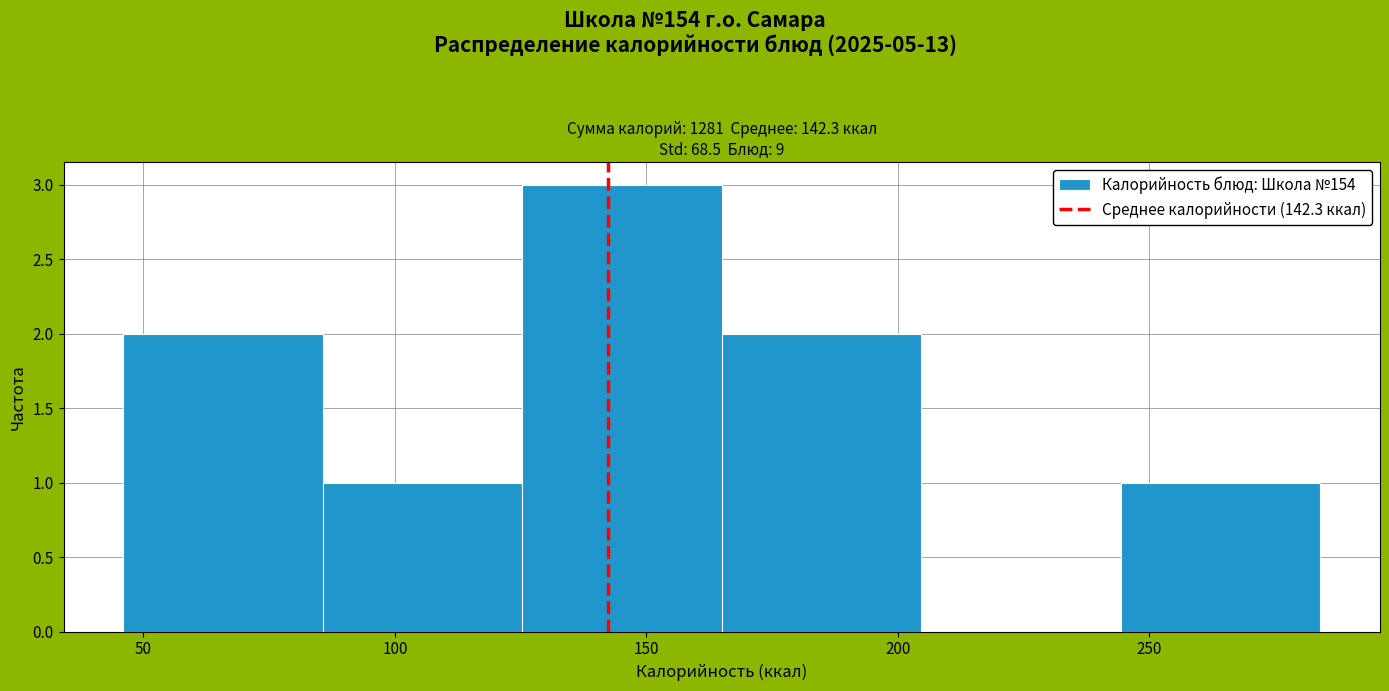

Reading left to right, transcribe this chart: for each bar, give the range it covers on the x-axis and its height. Neither the bar edges nor the heights are printed on the chart, so give them approximately, as read against the axes.

45 to 85: 2
85 to 125: 1
125 to 165: 3
165 to 205: 2
205 to 245: 0
245 to 285: 1